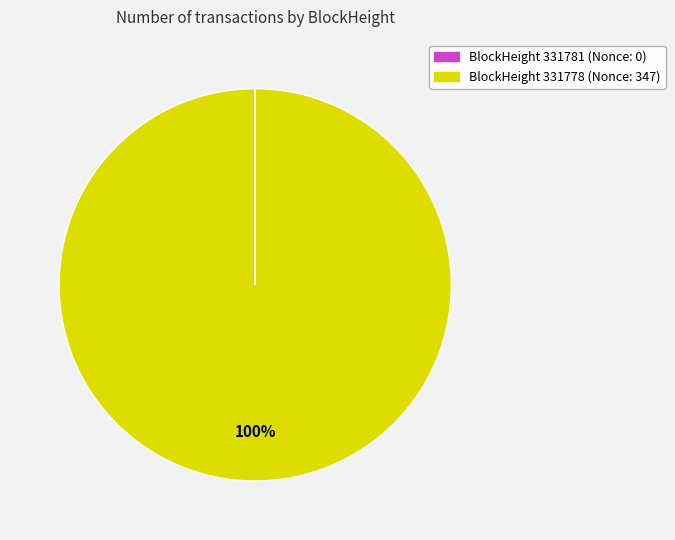

Does any single category account for the majority?

Yes